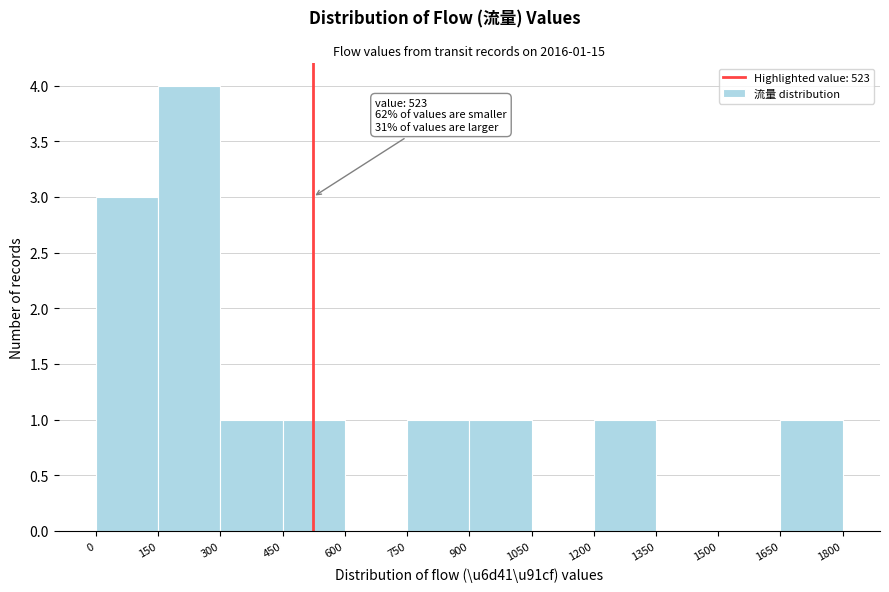

Over which range of the x-axis is the bar tallest?

150 to 300